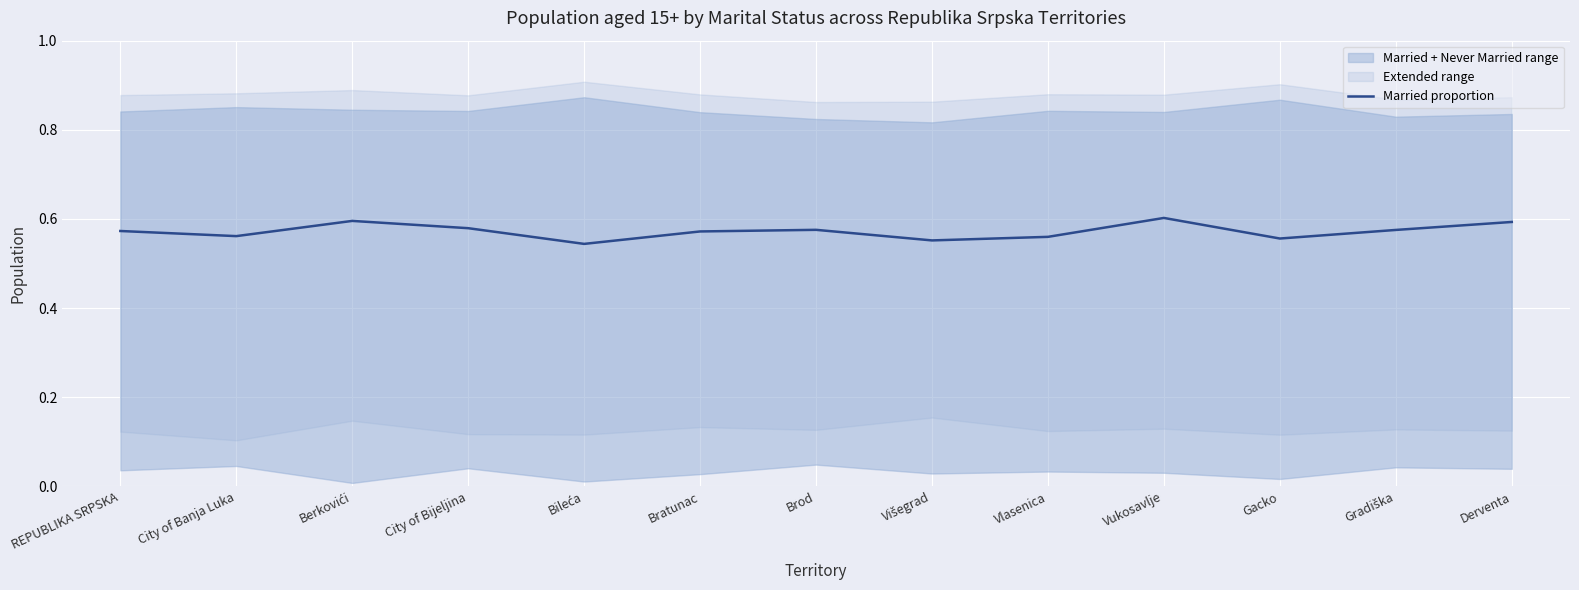

How many categories are shown in the chart?

13